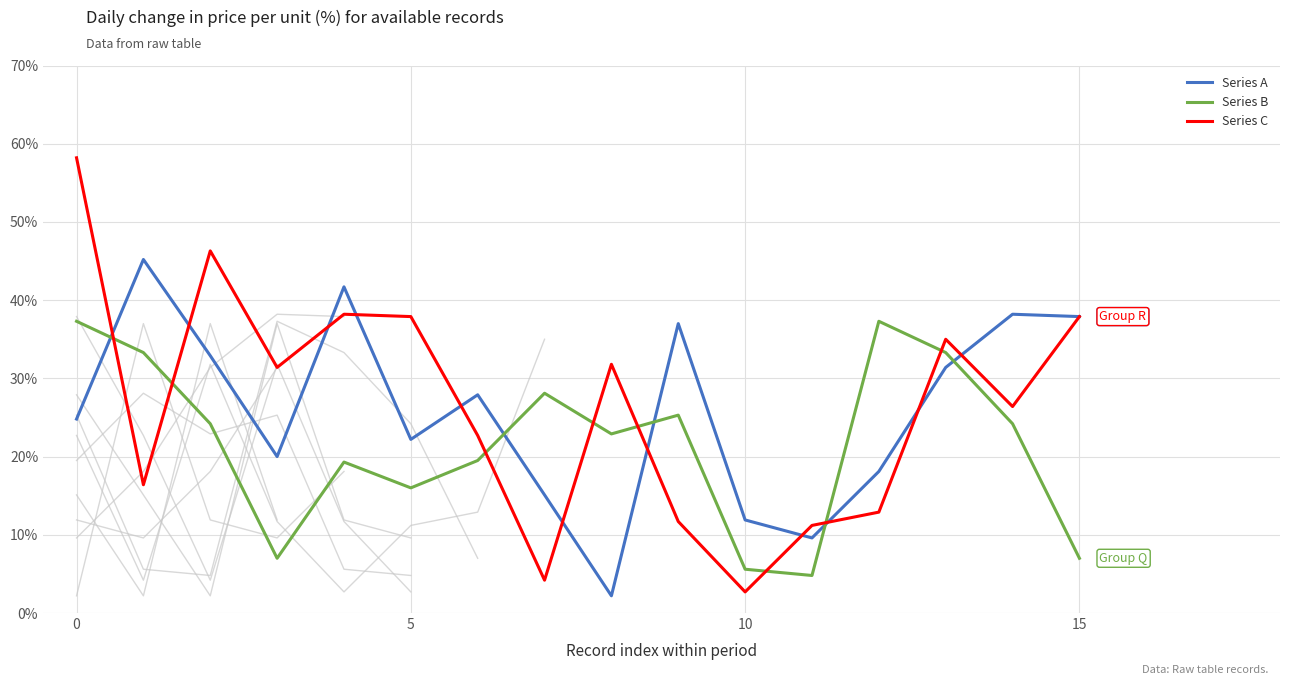

How many lines are shown in the chart?

3